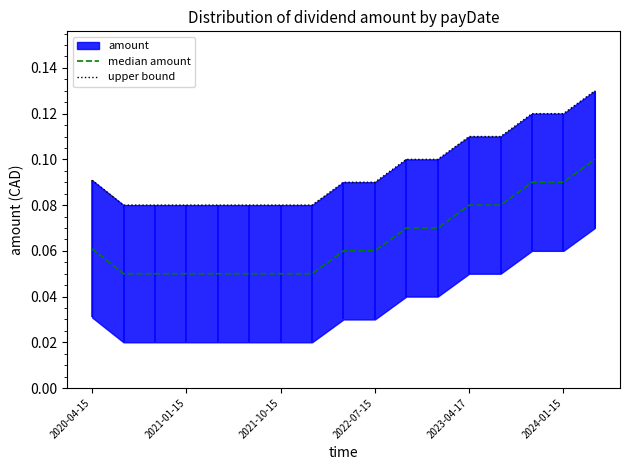

Which series changed the most between 2024-01-15 and 10?

median amount